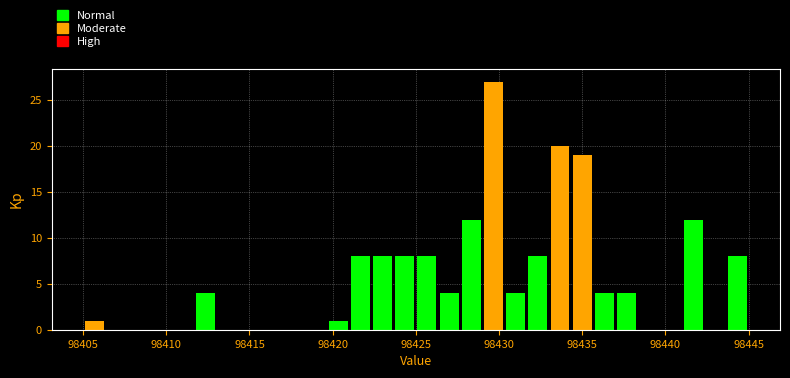

Read against the x-axis, roughly where is the centre of the tallest bar?

98429.5